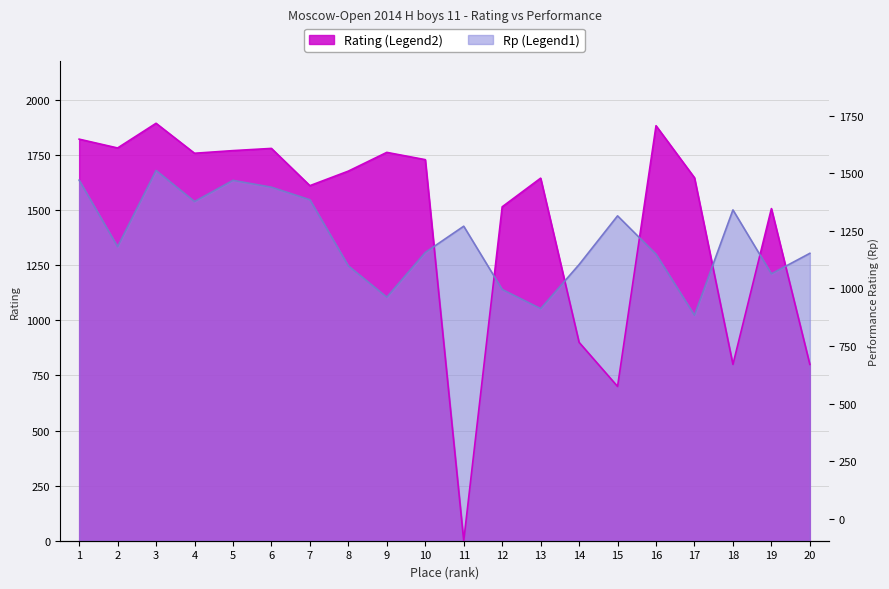

How many lines are shown in the chart?

2